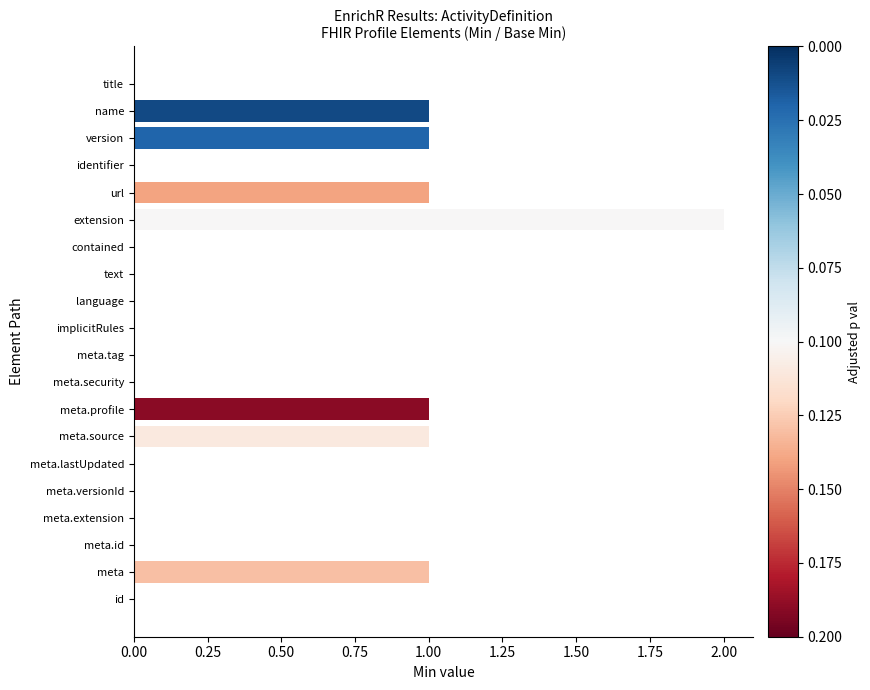

The value at meta.versionId is -1. True or false?

False